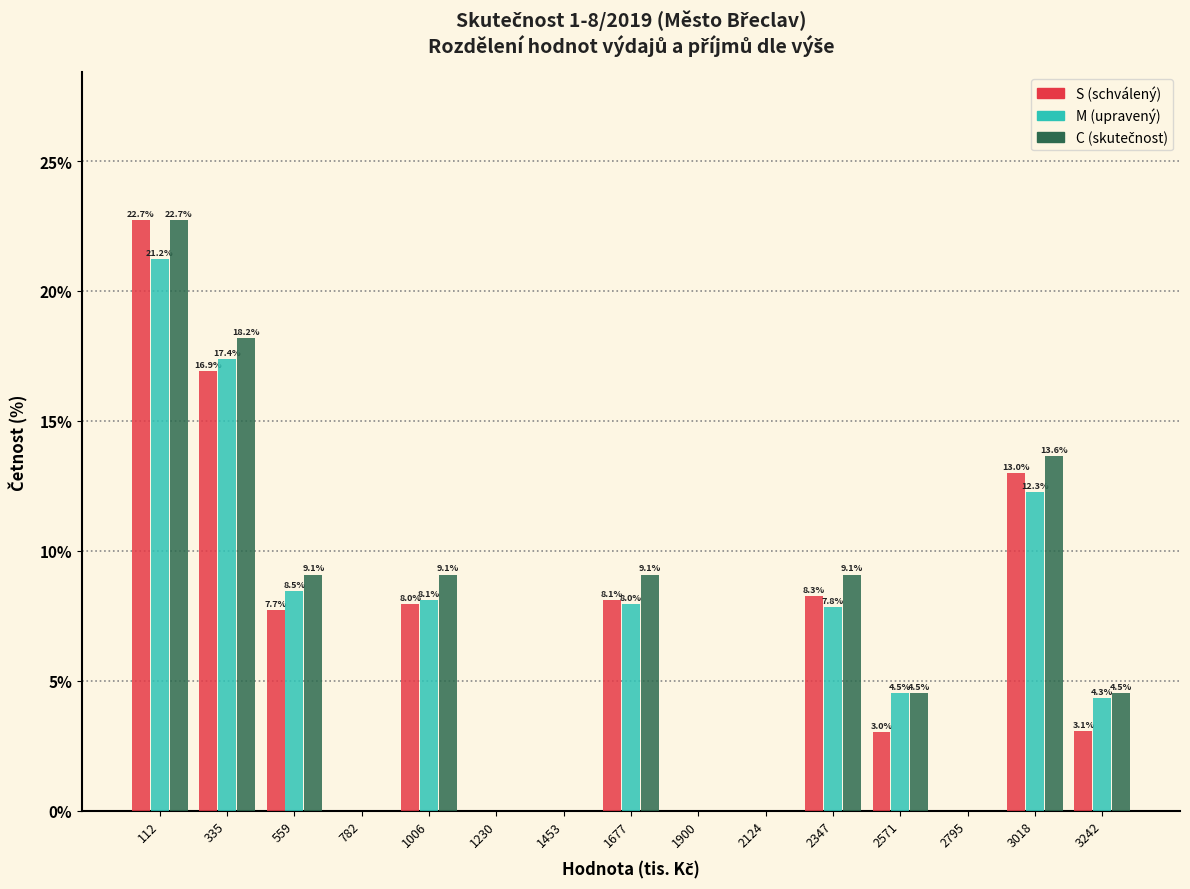

In the C (skutečnost) series, which range on the x-axis has the tallest bar?

0 to 200